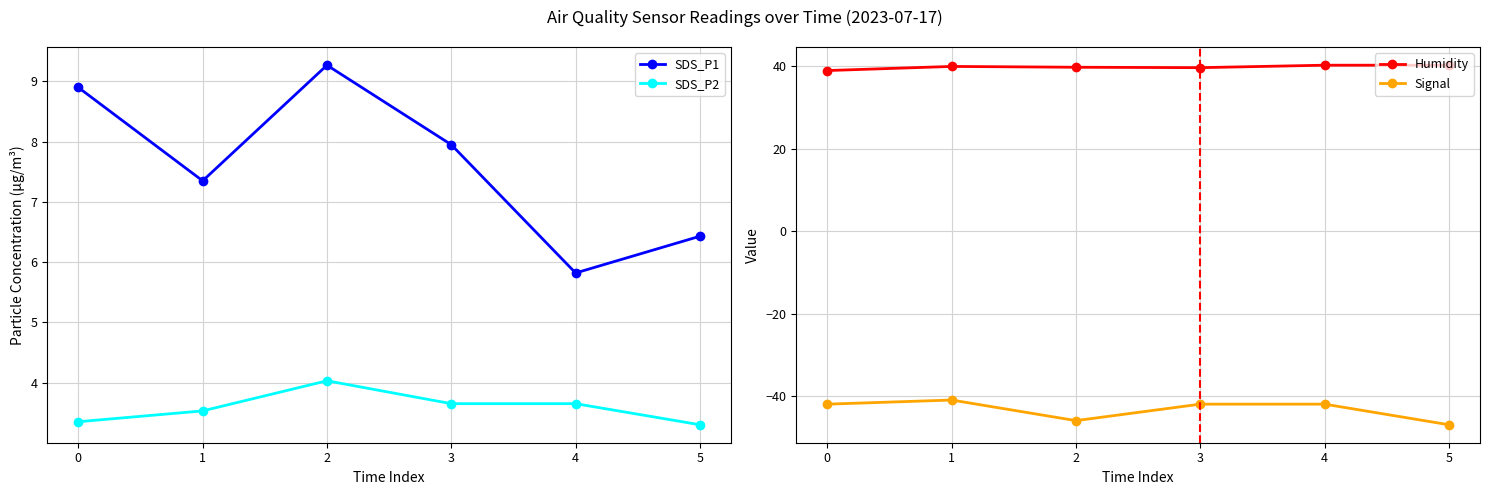

At which category does Humidity reach its first local peak?

1